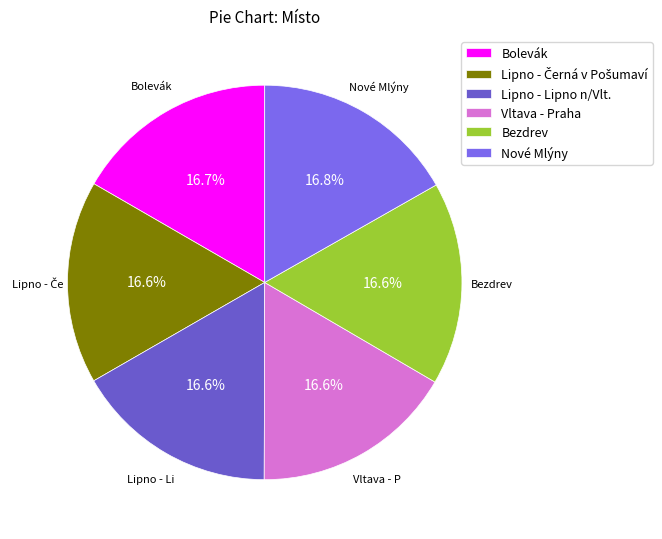

Combined, what portion of the pie is Nové Mlýny and Lipno - Lipno n/Vlt.?

33.4%